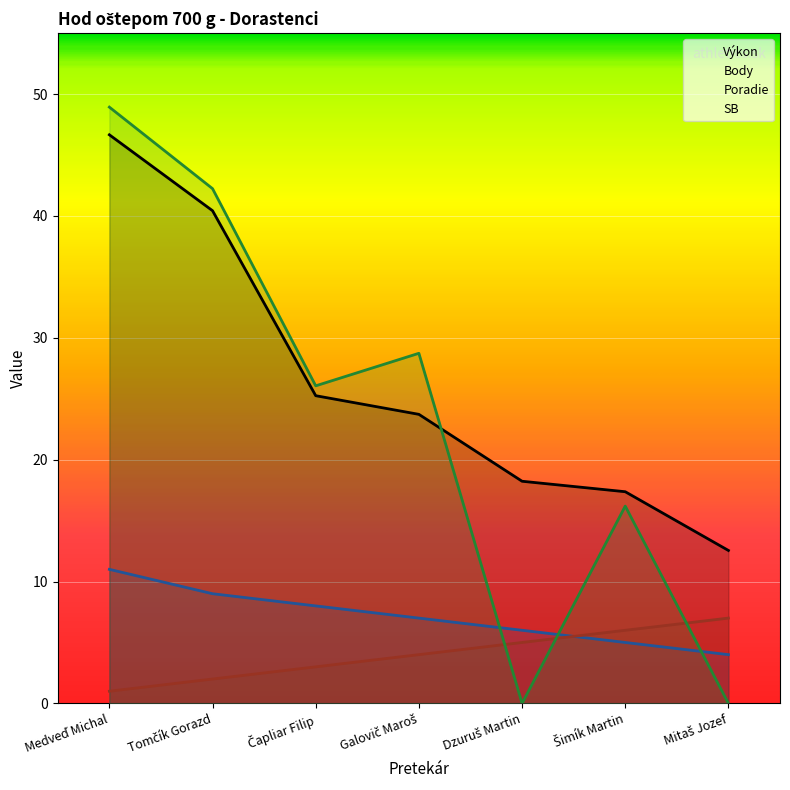

The SB series shows 26.6 at Šimík Martin. True or false?

False